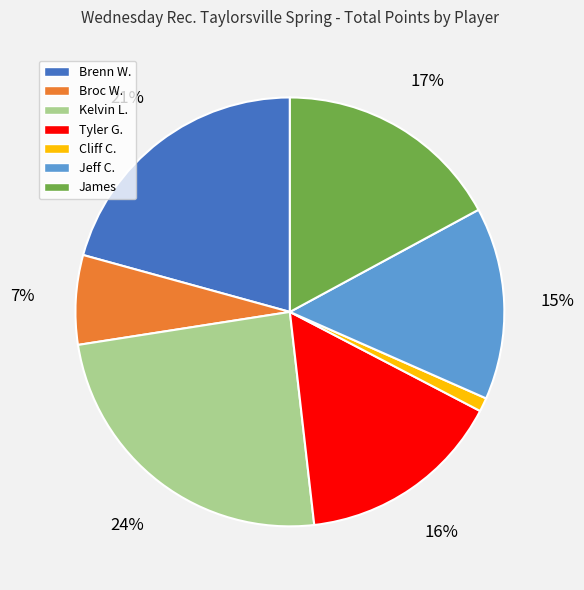

True or false: Kelvin L. accounts for 24% of the total.

True